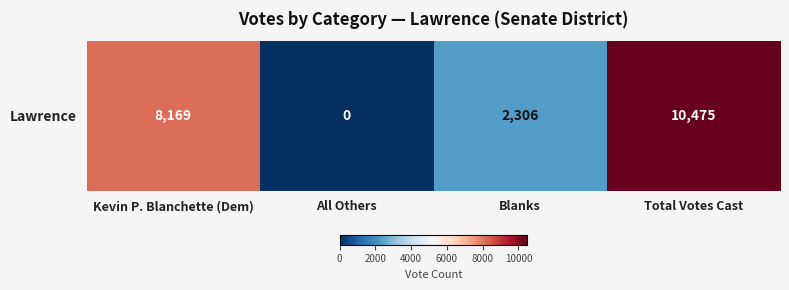

What is the difference between the maximum and minimum values?

10475